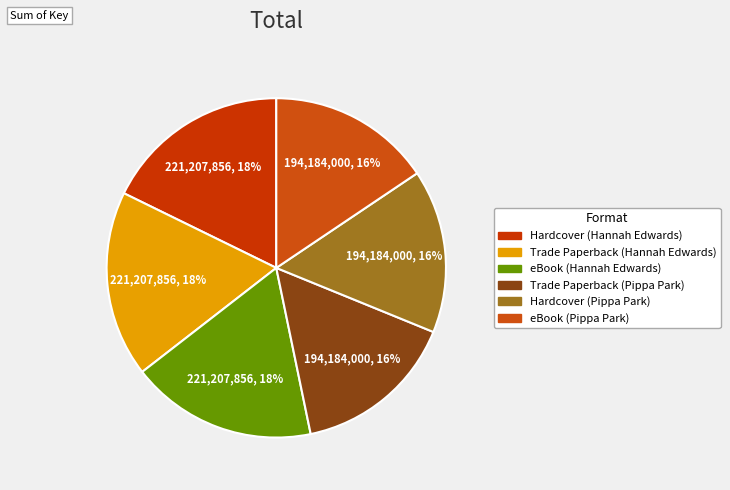

How many slices are in this pie chart?

6